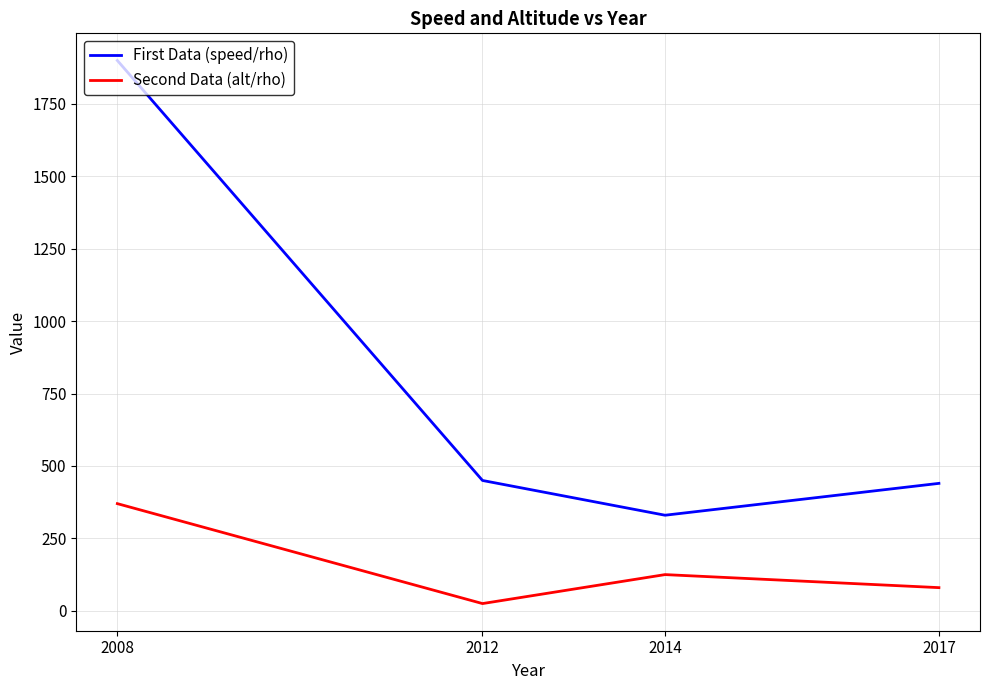

How many distinct data groups are displayed?

2